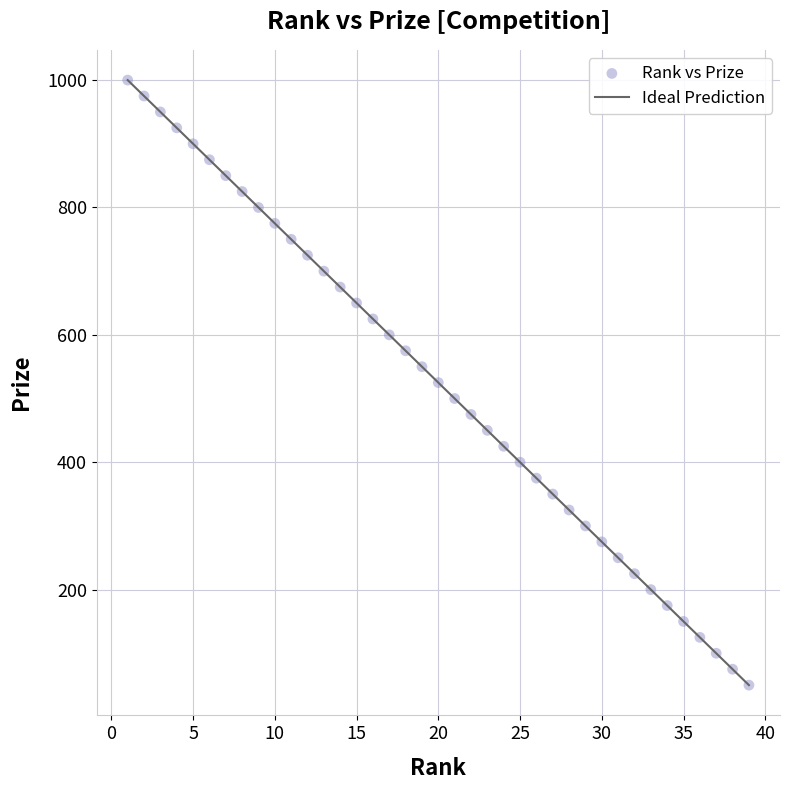

What is the range of Y values (max minus min)?

950